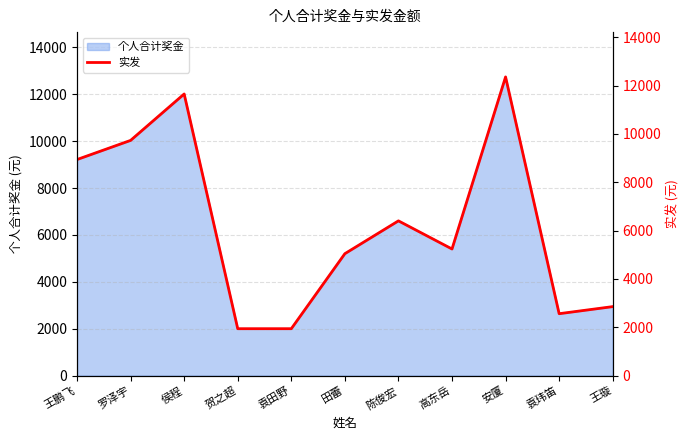

Where is the first local minimum?

高东岳